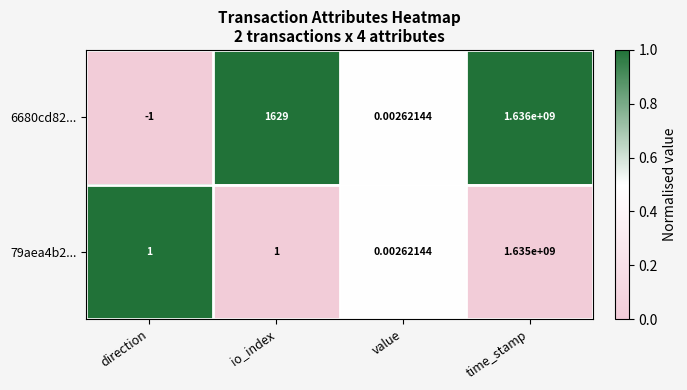

How many categories are shown in the chart?

4